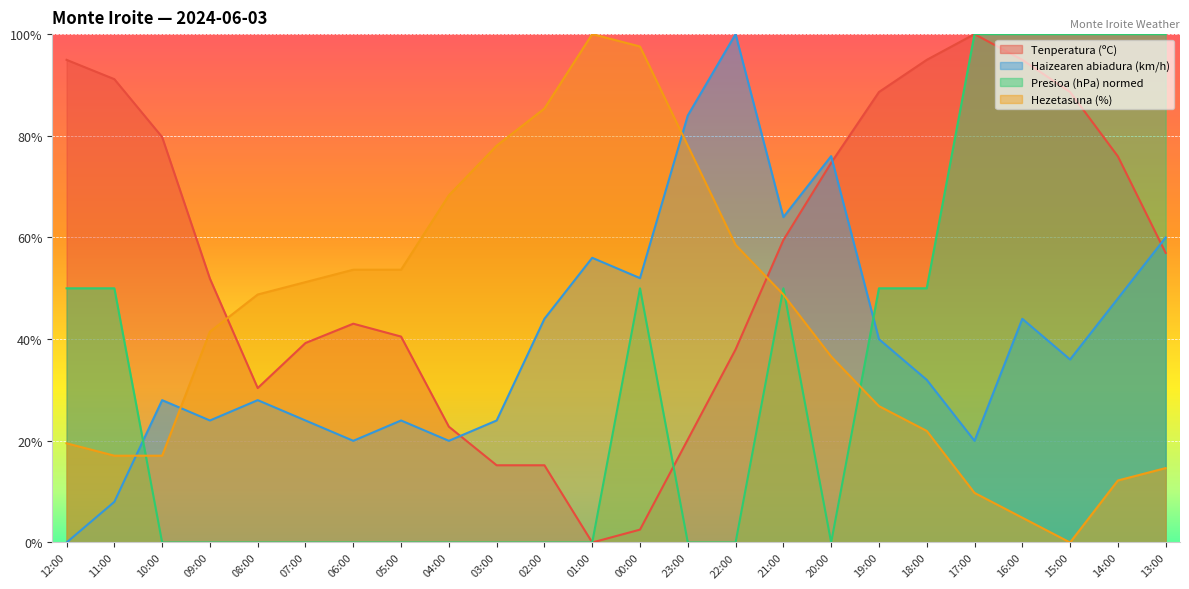

Rank the series at 11:00 from lowest to highest value.

Haizearen abiadura (km/h), Hezetasuna (%), Presioa (hPa) normed, Tenperatura (ºC)